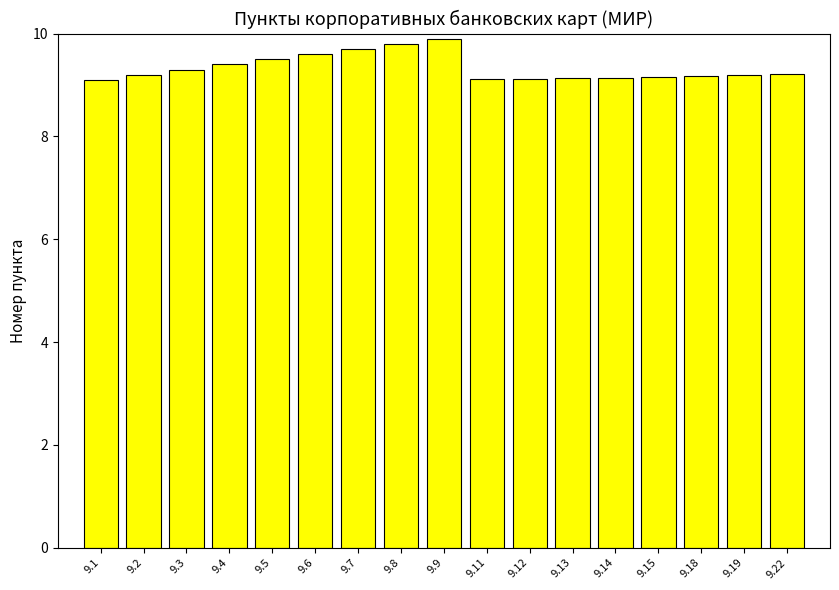

True or false: the data shows 9.2 at 9.22.

True